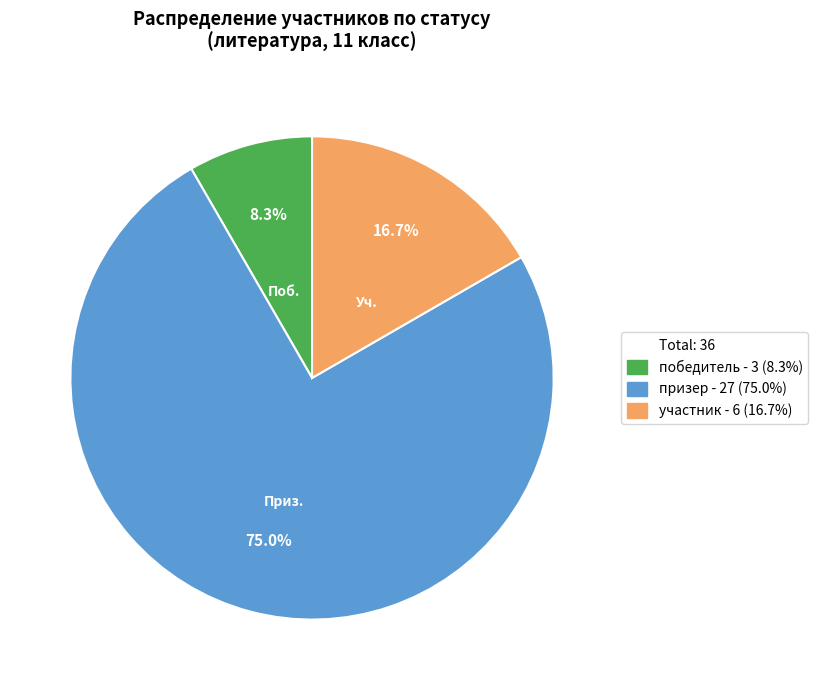

Is there any slice that represents more than half of the pie?

Yes